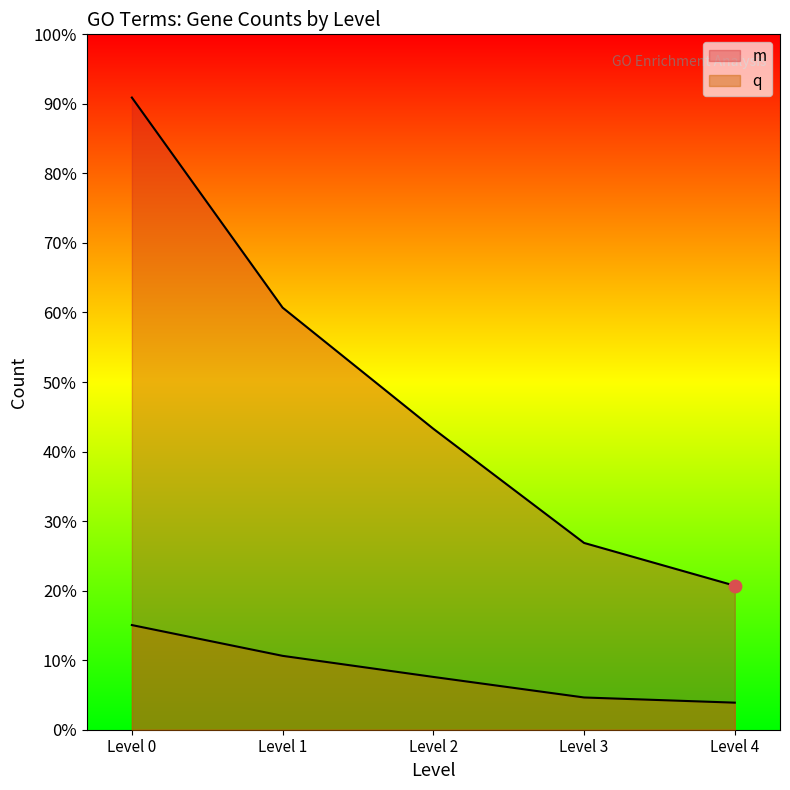

At how many categories does at least one series exceed 9190?

1